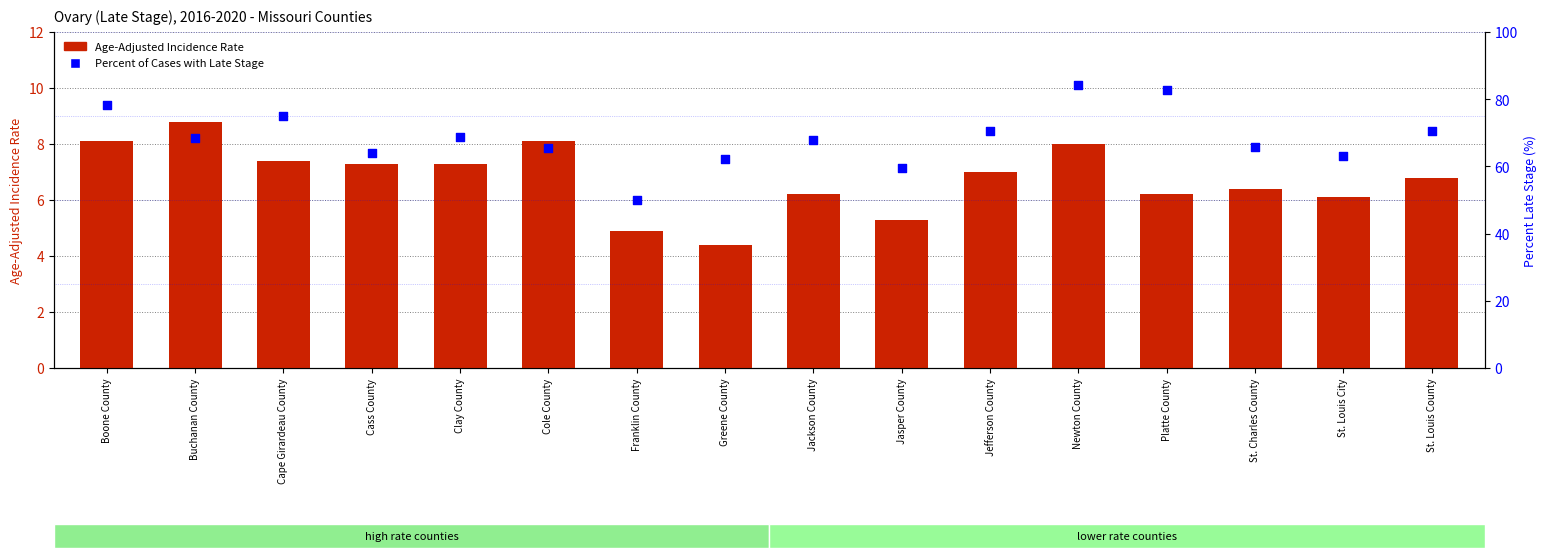

At which category is the sum across all series the highest?

Newton County